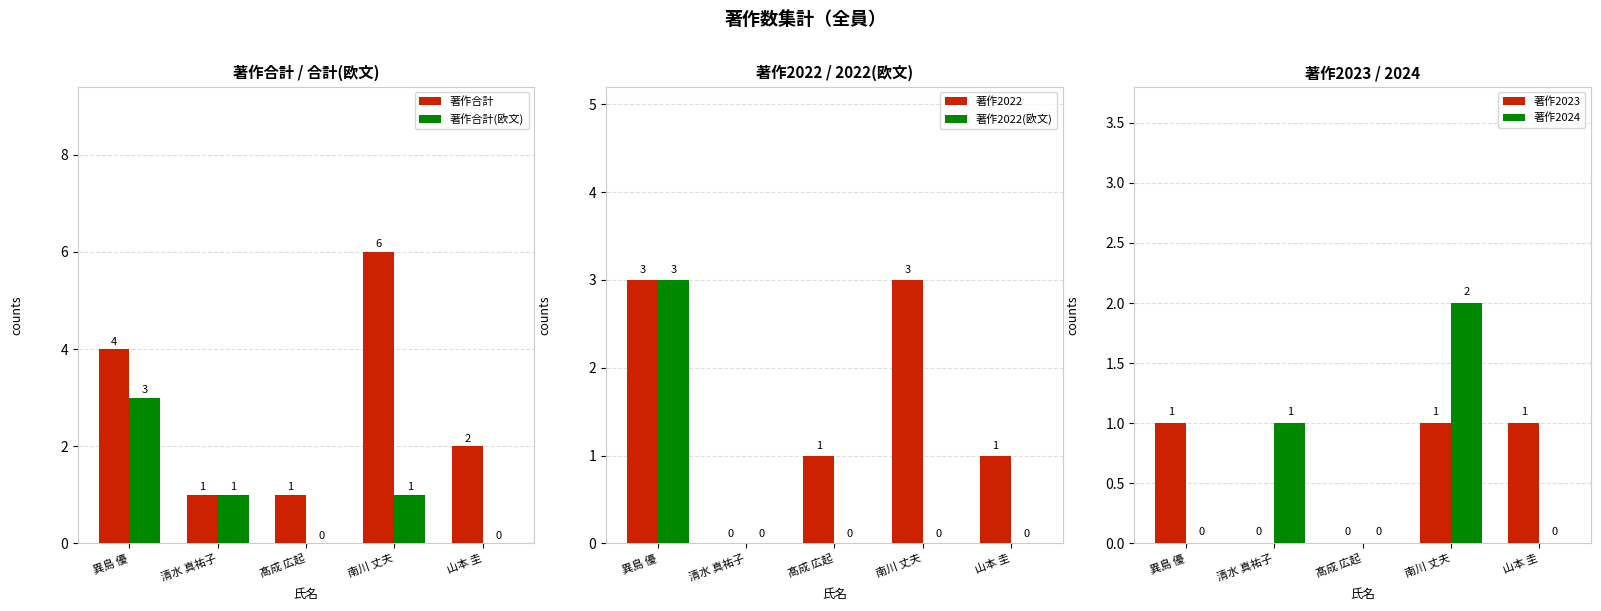

What are all the series names shown in the legend?

著作合計, 著作合計(欧文), 著作2022, 著作2022(欧文), 著作2023, 著作2024